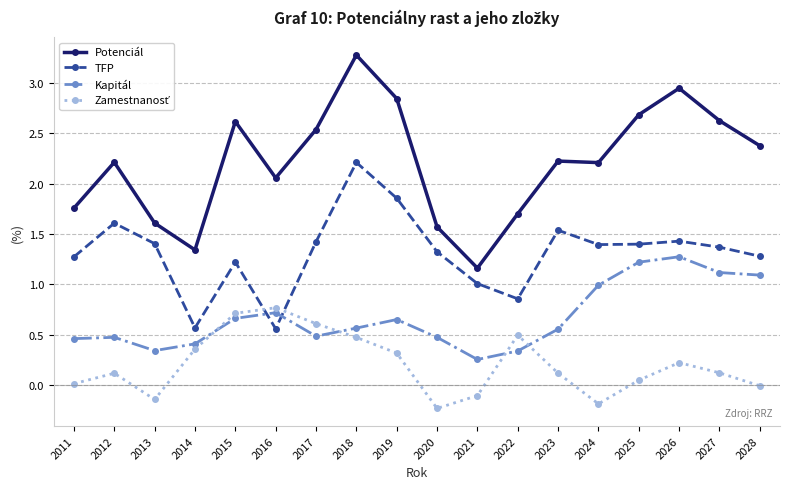

Which series has the widest spread of values?

Potenciál